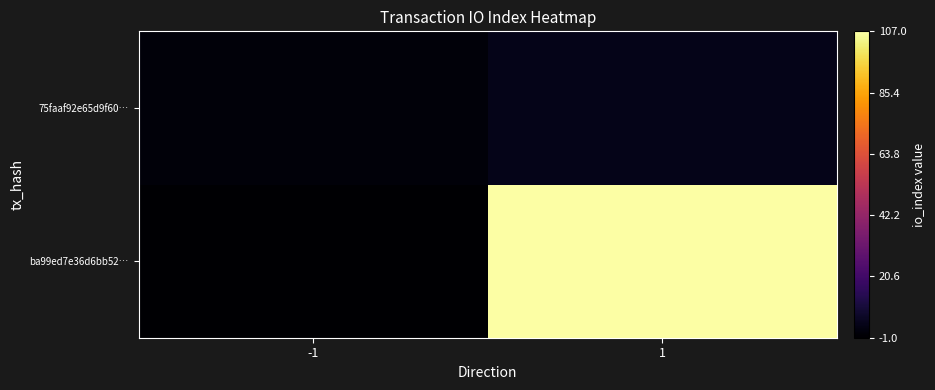

Which category has the lowest value across all series?

-1